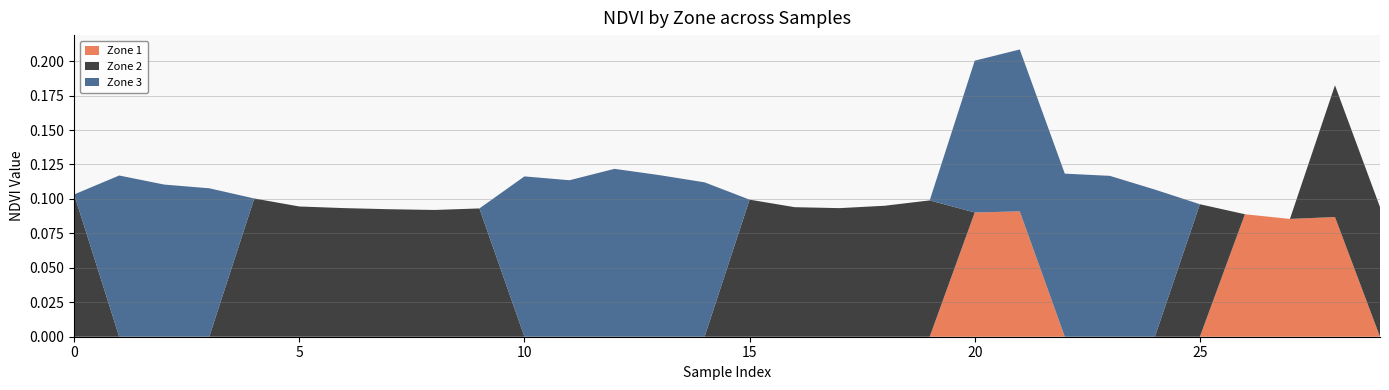

Reading right to left, what are all the values shown in this chart?

Zone 1: 0.0	0.1	0.1	0.1	0.0	0.0	0.0	0.0	0.1	0.1	0.0	0.0	0.0	0.0	0.0	0.0	0.0	0.0	0.0	0.0	0.0	0.0	0.0	0.0	0.0	0.0	0.0	0.0	0.0	0.0
Zone 2: 0.1	0.1	0.0	0.0	0.1	0.0	0.0	0.0	0.0	0.0	0.1	0.1	0.1	0.1	0.1	0.0	0.0	0.0	0.0	0.0	0.1	0.1	0.1	0.1	0.1	0.1	0.0	0.0	0.0	0.1
Zone 3: 0.0	0.0	0.0	0.0	0.0	0.1	0.1	0.1	0.1	0.1	0.0	0.0	0.0	0.0	0.0	0.1	0.1	0.1	0.1	0.1	0.0	0.0	0.0	0.0	0.0	0.0	0.1	0.1	0.1	0.0